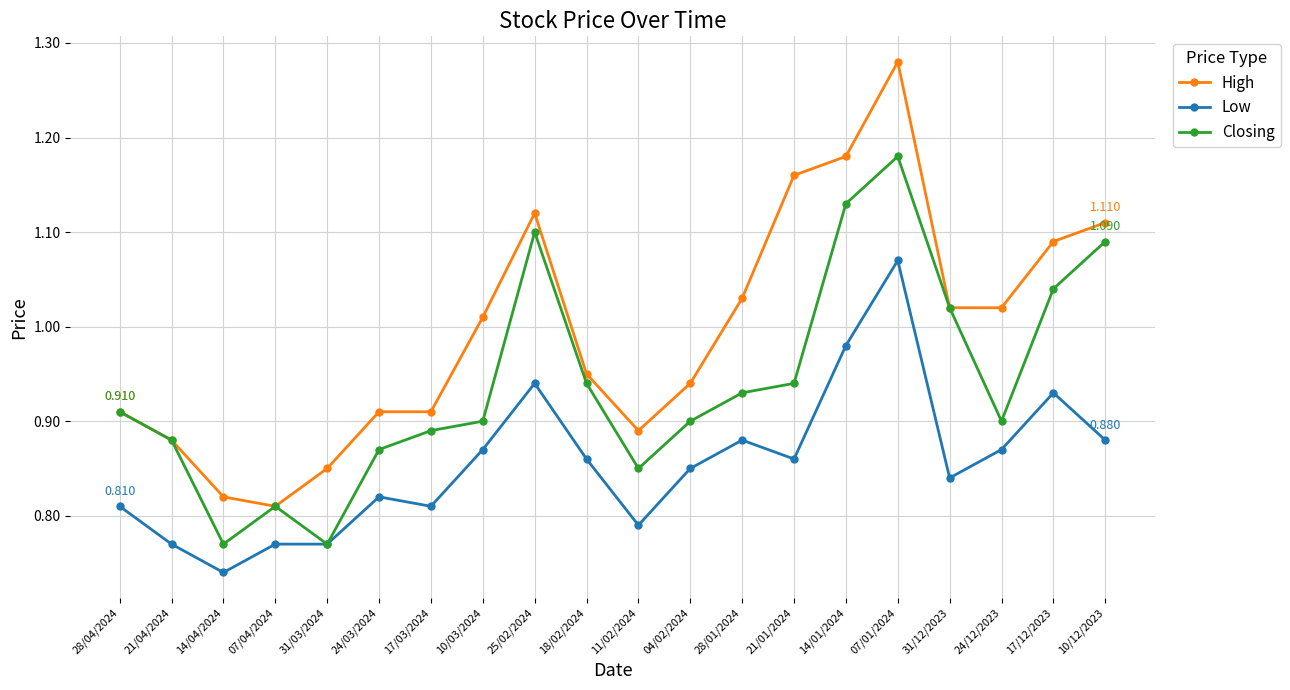

How many lines are shown in the chart?

3